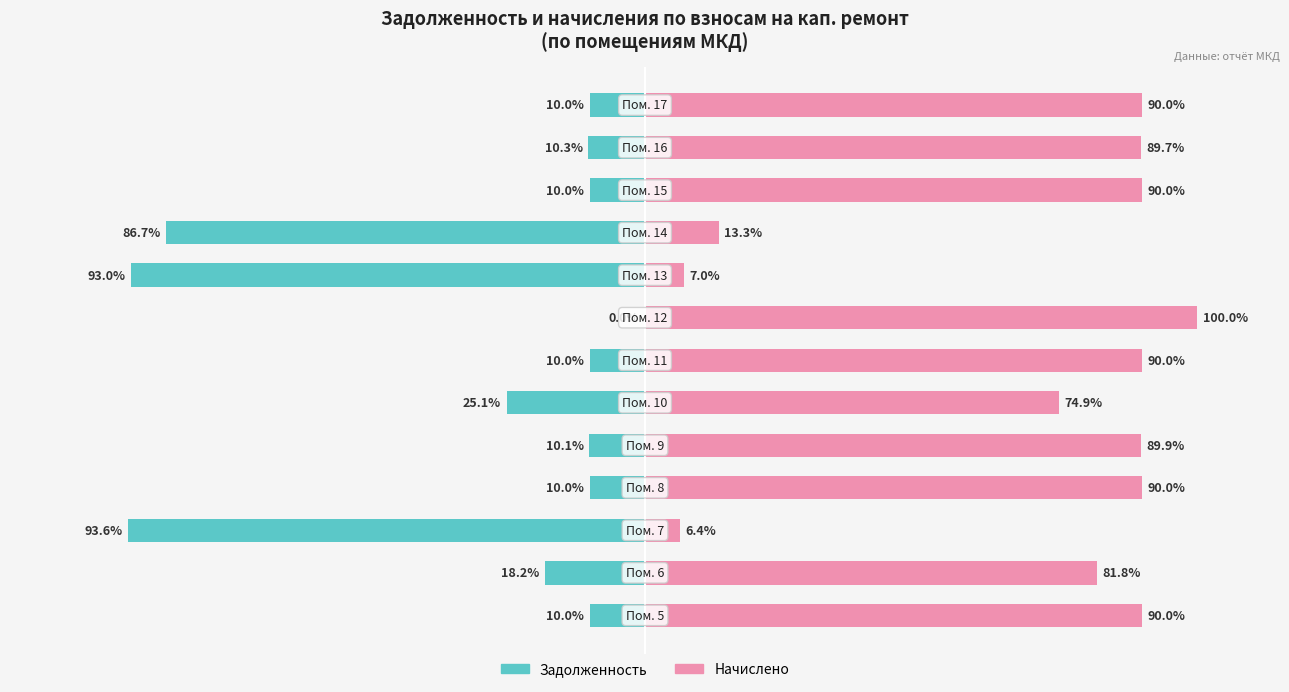

Does the chart contain stacked bars?

No